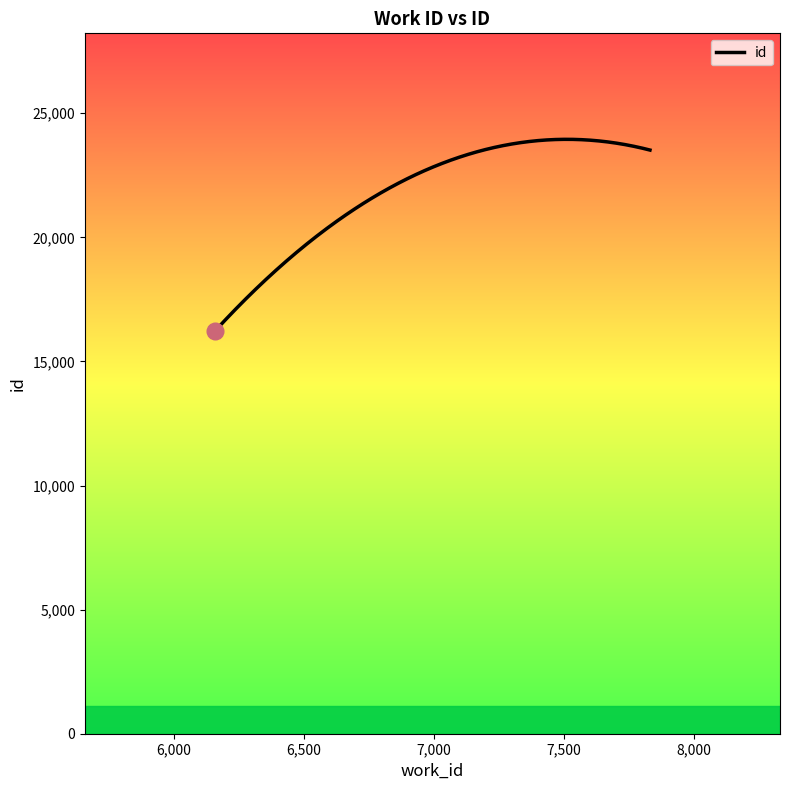

What is the difference between the maximum and minimum values?

7725.6